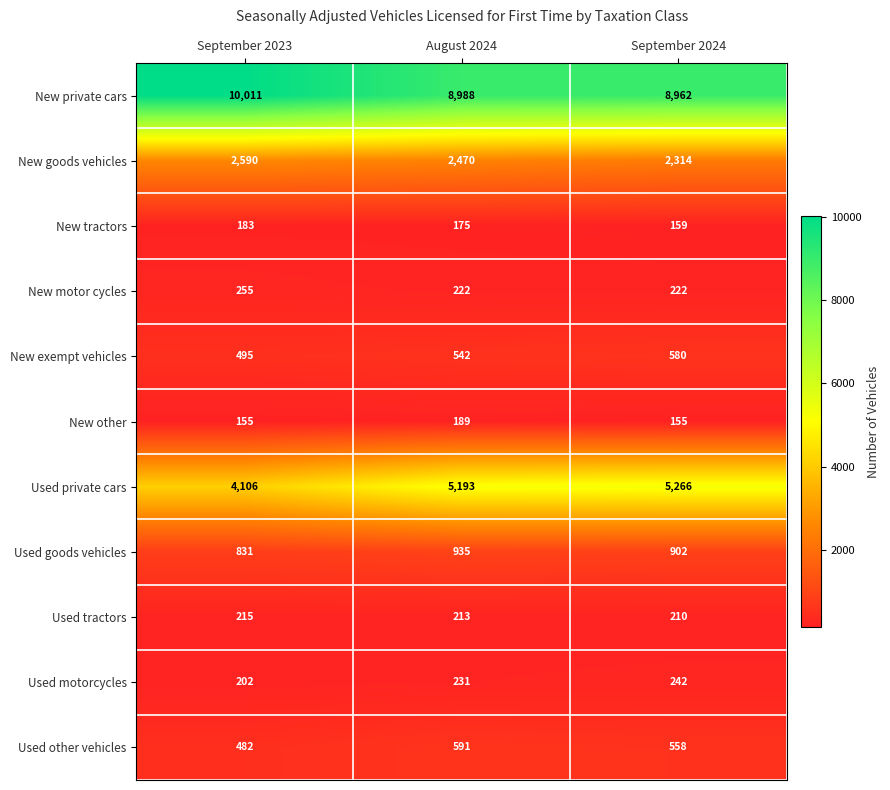

Rank the series by their maximum value, from lowest to highest.

New tractors, New other, Used tractors, Used motorcycles, New motor cycles, New exempt vehicles, Used other vehicles, Used goods vehicles, New goods vehicles, Used private cars, New private cars